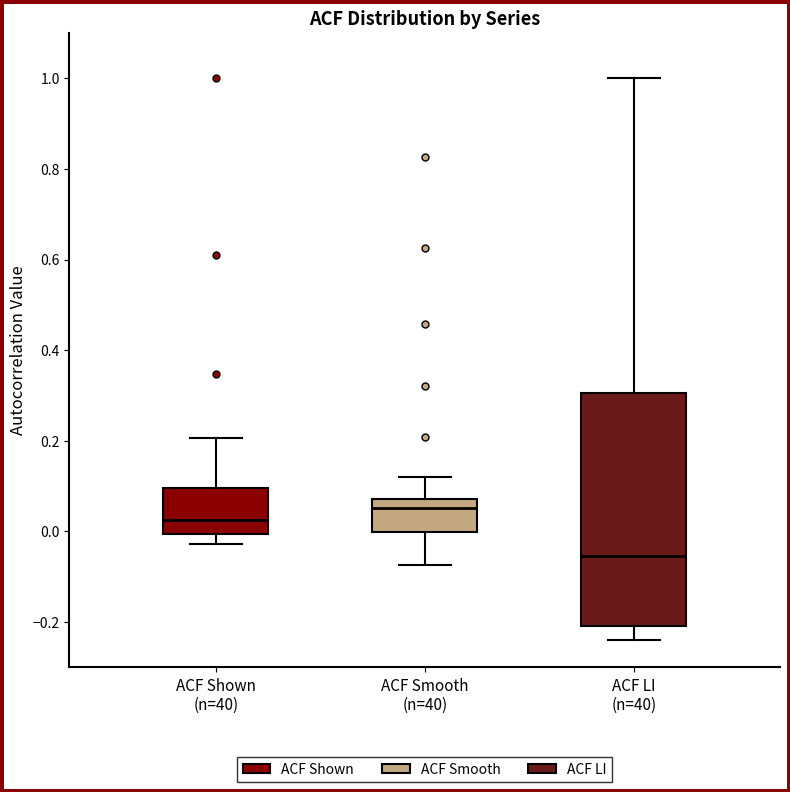

Reading left to right, transcribe this box plot: for each box, give where its median line is, the range the box spans, and where its two whiskers end, as read against the y-axis. The values are not printed on the chart, so give them approximately, as read against the axis.

ACF Shown (n=40): median 0.02, box 0.00 to 0.10, whiskers -0.02 to 0.20
ACF Smooth (n=40): median 0.06, box 0.00 to 0.08, whiskers -0.08 to 0.12
ACF LI (n=40): median -0.06, box -0.20 to 0.30, whiskers -0.24 to 1.00